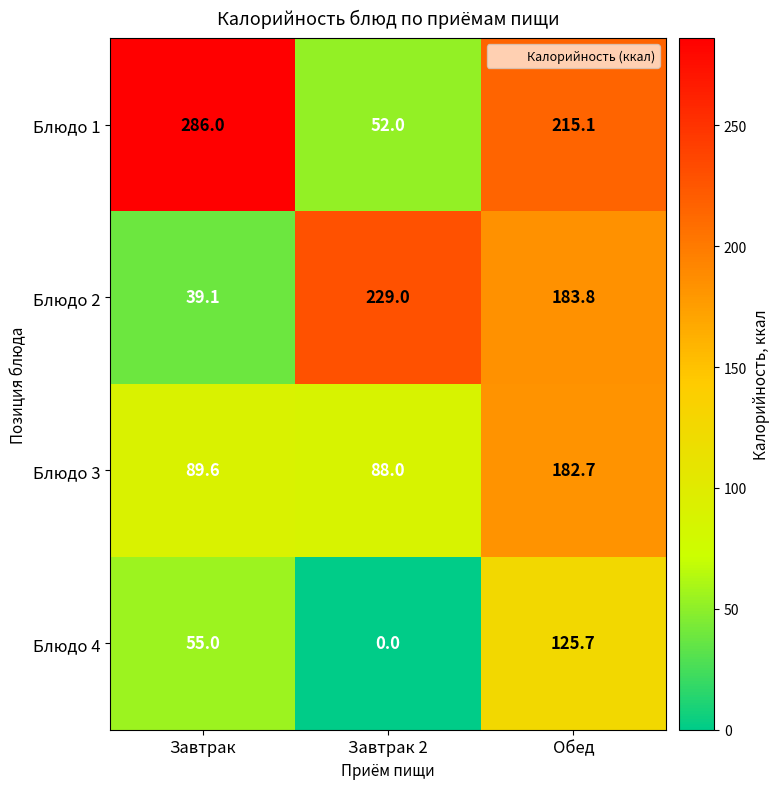

The value of Блюдо 4 at Завтрак is 74.7. True or false?

False